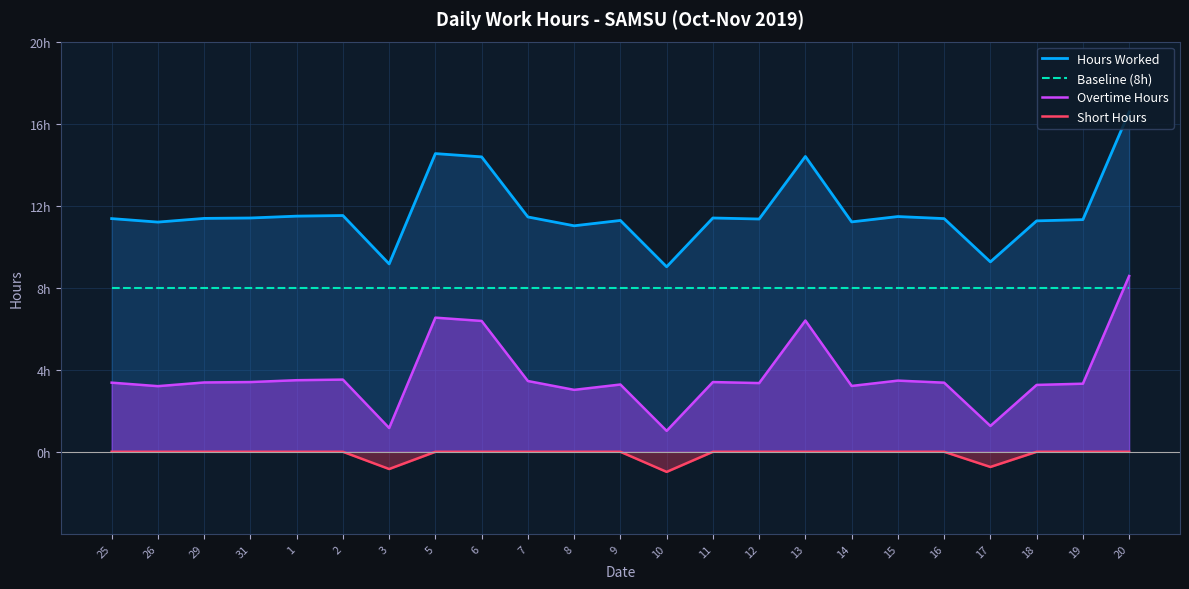

At which category is the sum across all series the highest?

20